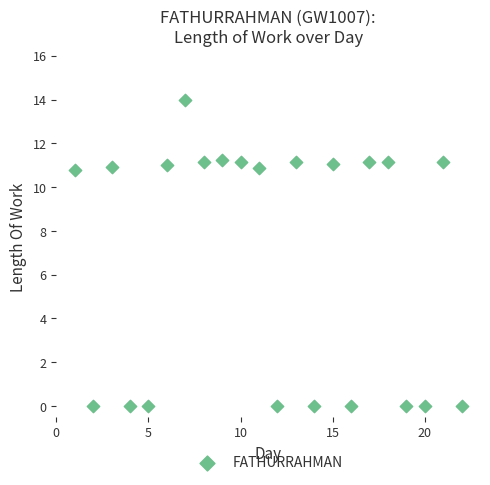

What is the range of X values (max minus min)?

21.0